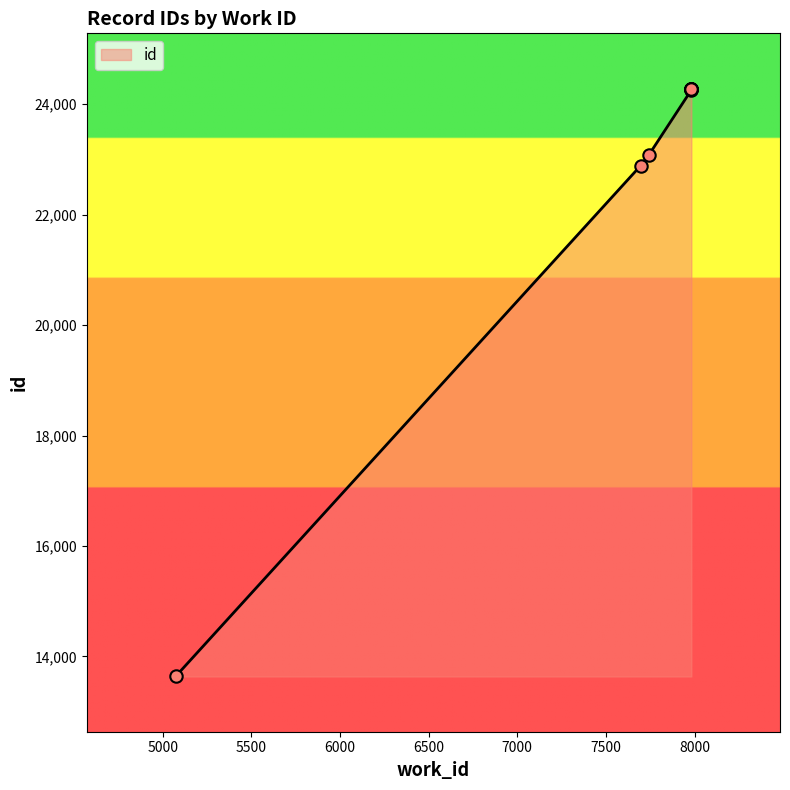

Between 5073 and 7982, which is larger?

7982